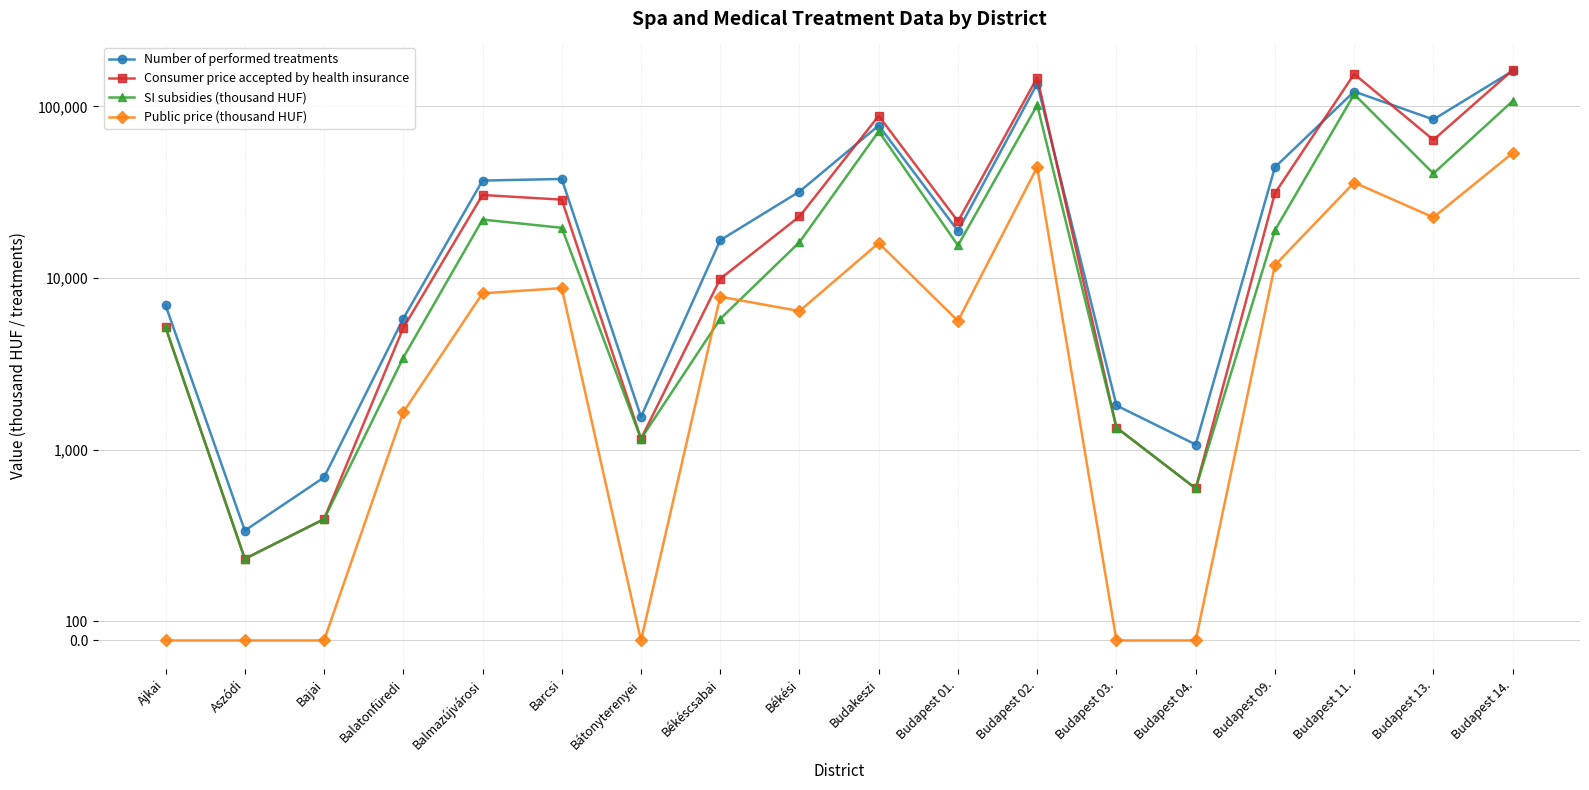

Is it true that SI subsidies (thousand HUF) equals 630 at Aszódi?

False